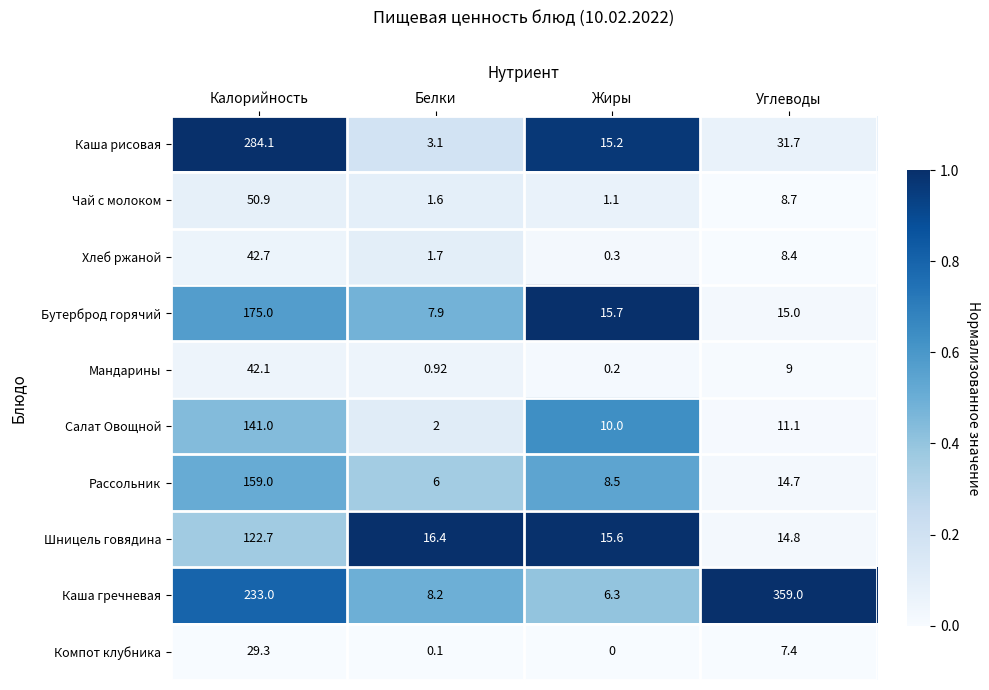

Which series has the largest range (max minus min)?

Каша гречневая